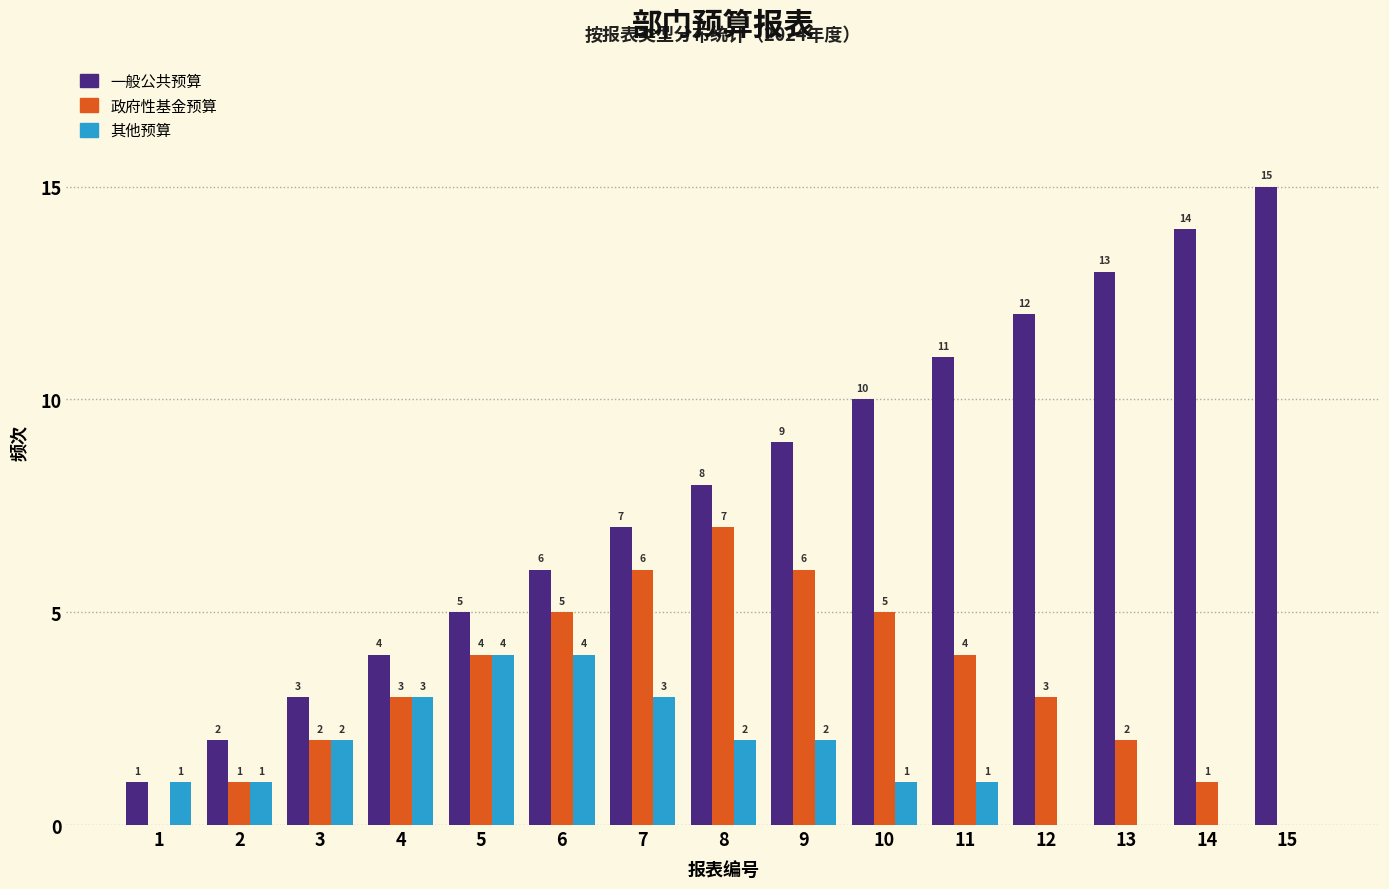

Reading left to right, extract all data points from this chart.

一般公共预算: 1=1	2=2	3=3	4=4	5=5	6=6	7=7	8=8	9=9	10=10	11=11	12=12	13=13	14=14	15=15
政府性基金预算: 1=0	2=1	3=2	4=3	5=4	6=5	7=6	8=7	9=6	10=5	11=4	12=3	13=2	14=1	15=0
其他预算: 1=1	2=1	3=2	4=3	5=4	6=4	7=3	8=2	9=2	10=1	11=1	12=0	13=0	14=0	15=0